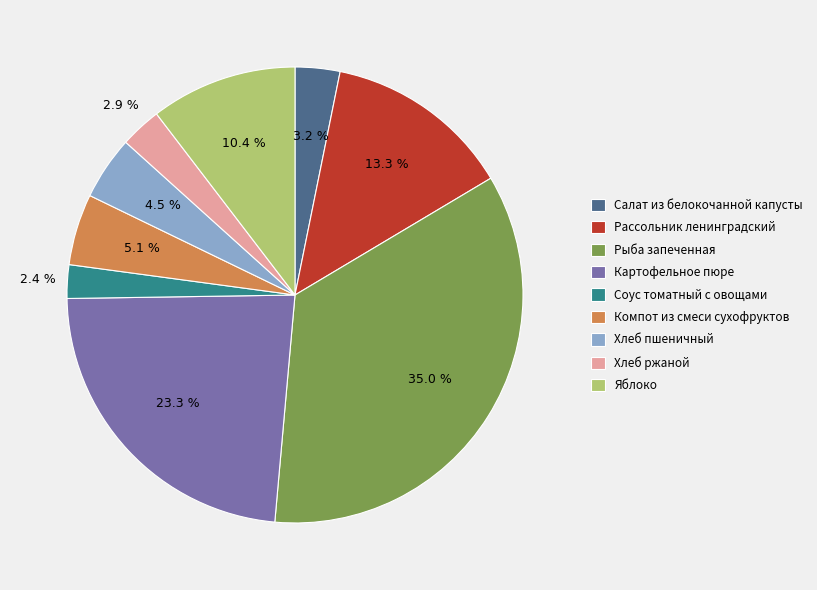

Which category has the biggest portion of the pie?

Рыба запеченная